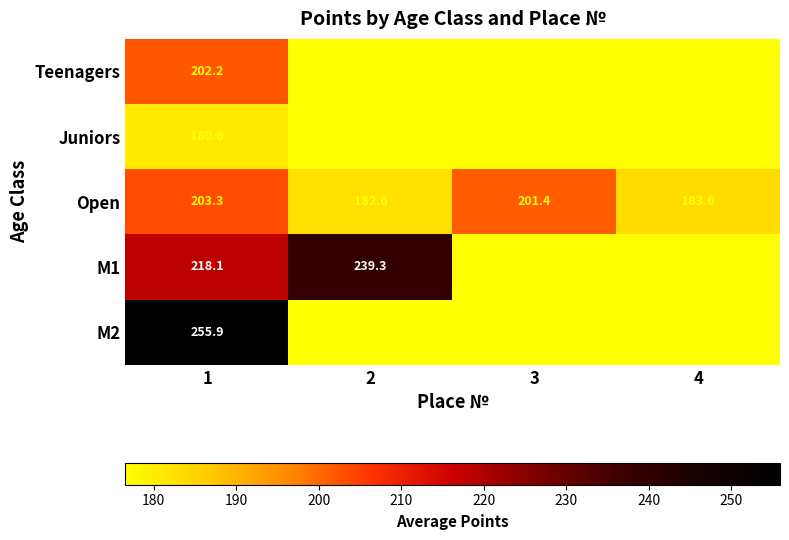

Which series has the largest total across all categories?

M1